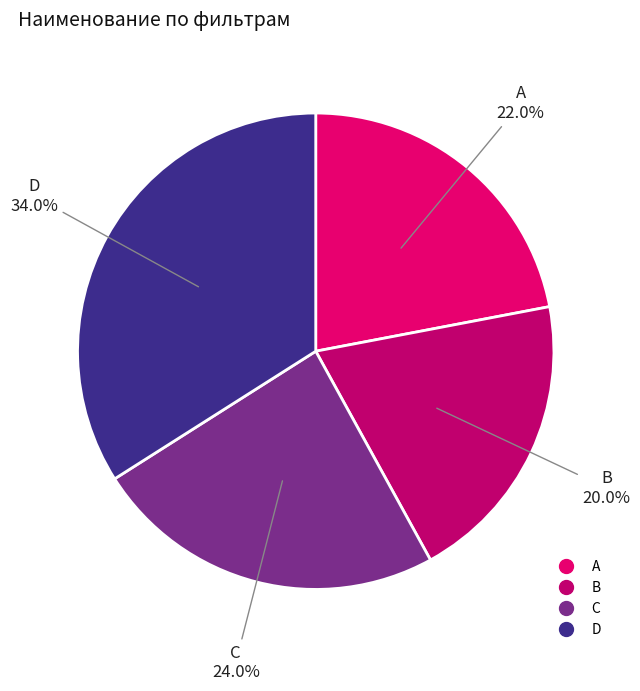

Is it true that D is 34% of the pie?

True